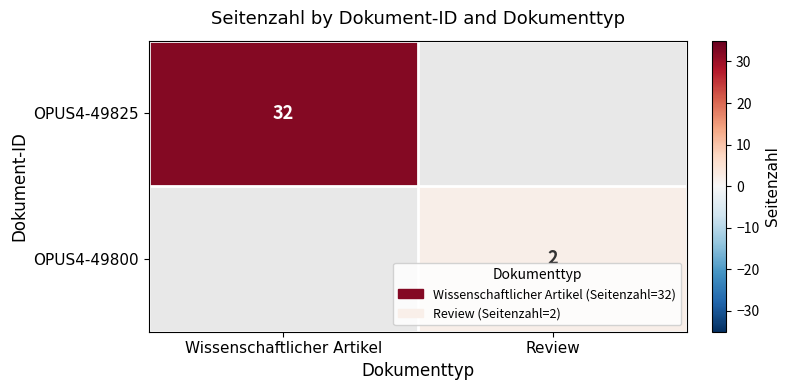

Is it true that OPUS4-49800 equals 1 at Review?

False